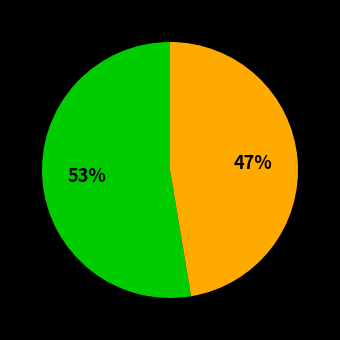

Does any single category account for the majority?

Yes